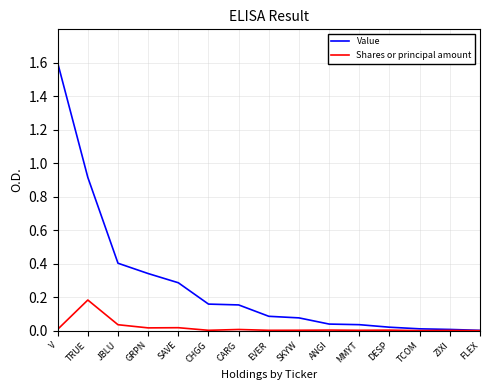

What is the total value across all series at JBLU?

0.4